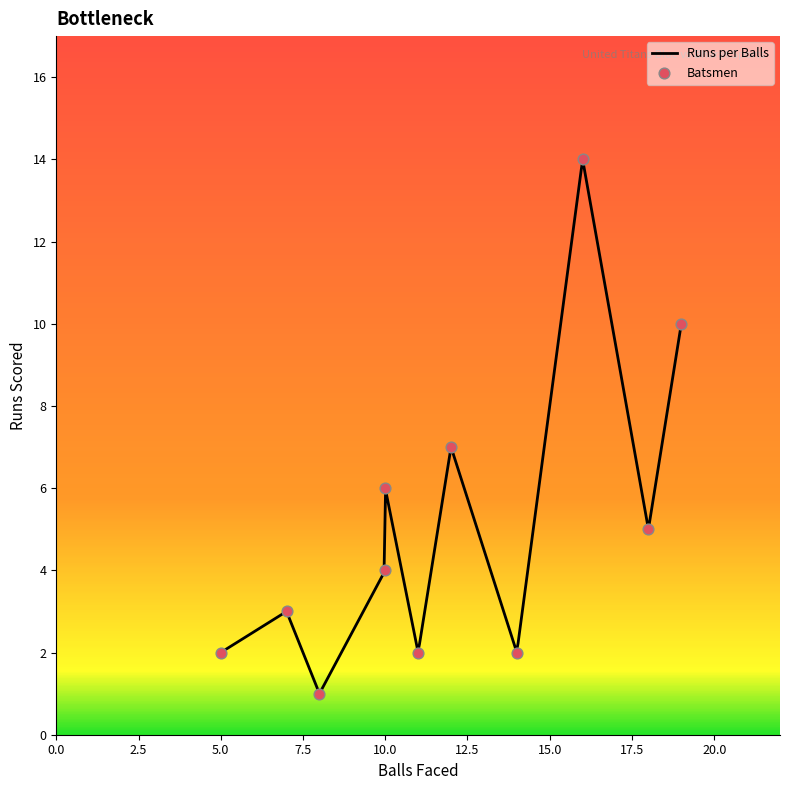

What is the lowest value of the Runs per Balls series?

1.0